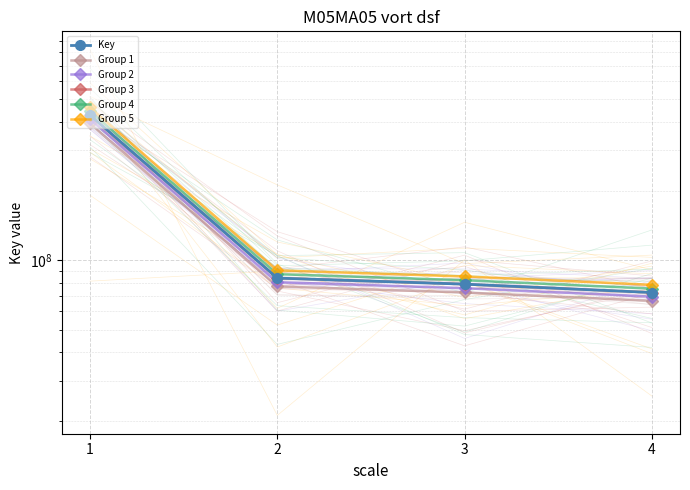

Which label corresponds to the largest value in the chart?

1